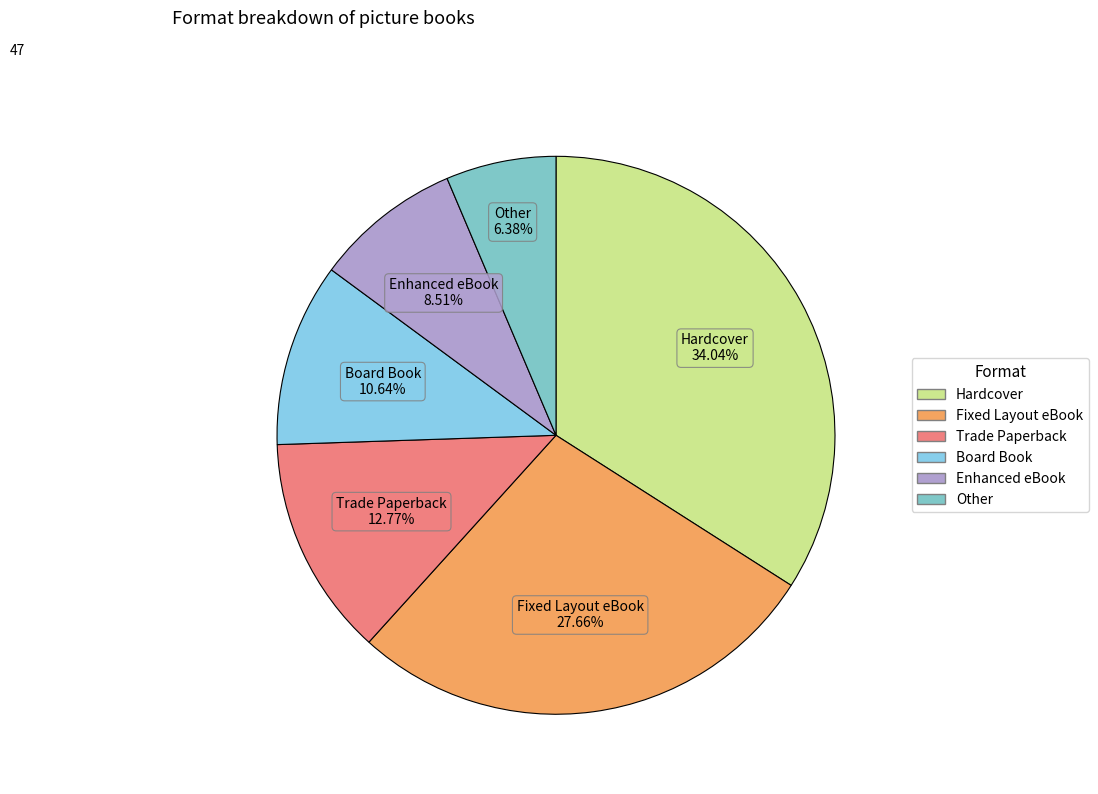

Combined, what portion of the pie is Hardcover and Trade Paperback?

46.8%